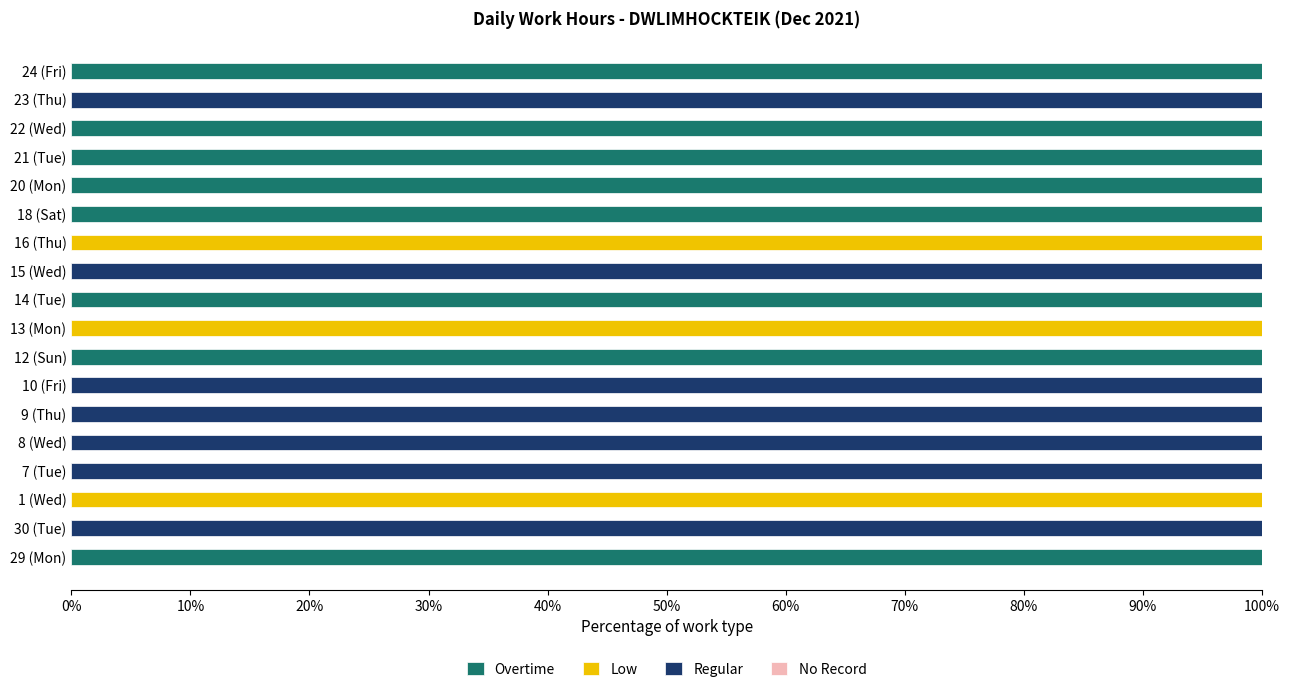

True or false: Overtime has a value of 100 at 12 (Sun).

True